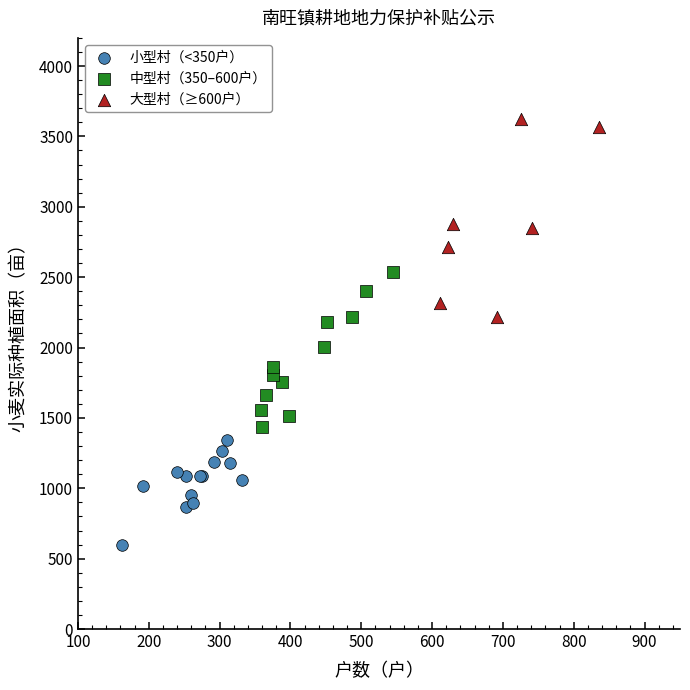

Which series has the largest Y range (max minus min)?

大型村（≥600户）